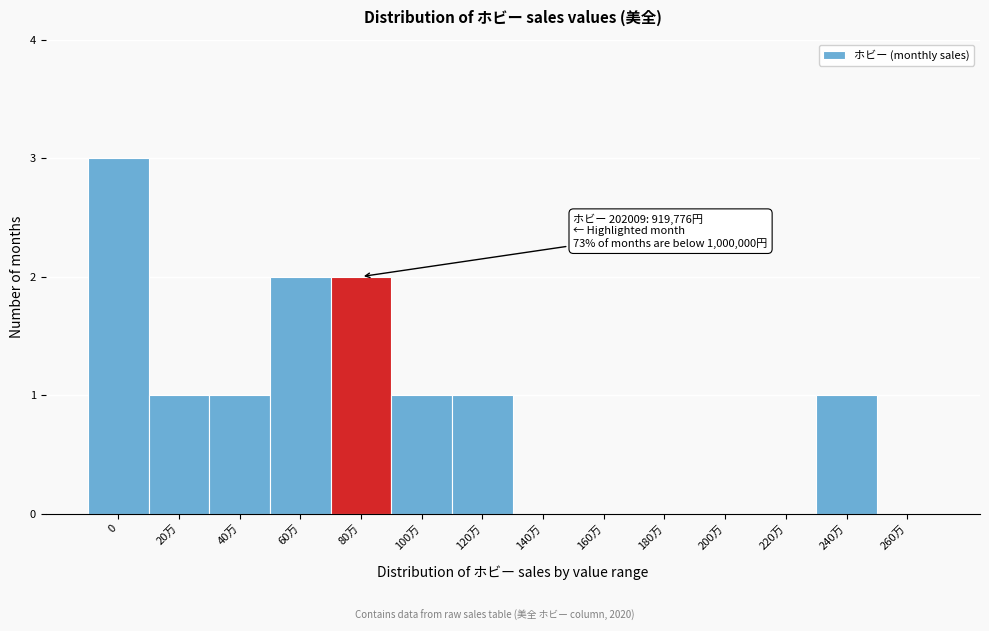

Reading left to right, extract all data points from this chart.

0=3	20万=1	40万=1	60万=2	80万=2	100万=1	120万=1	140万=0	160万=0	180万=0	200万=0	220万=0	240万=1	260万=0